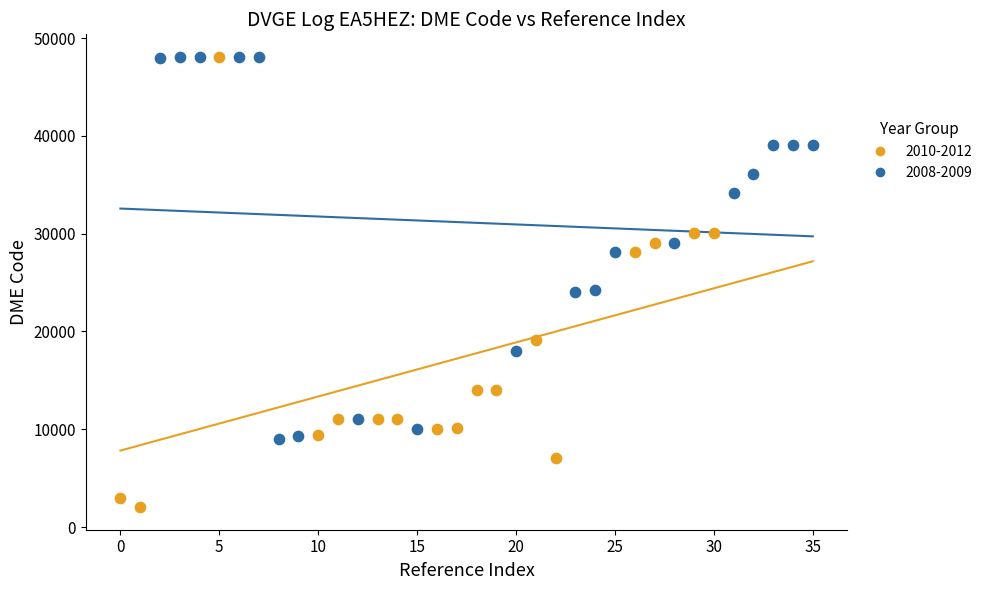

Which series has the widest spread of Y values?

2010-2012